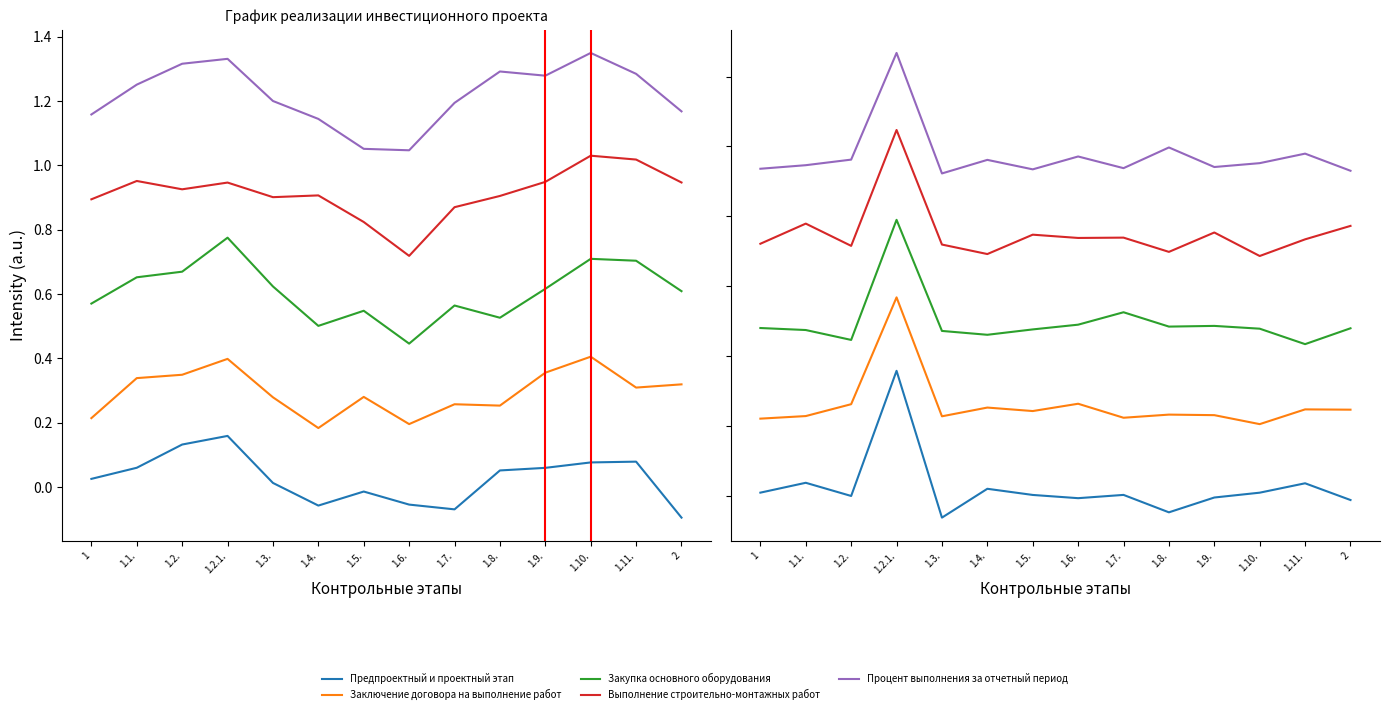

At which category is the sum across all series the highest?

1.2.1.